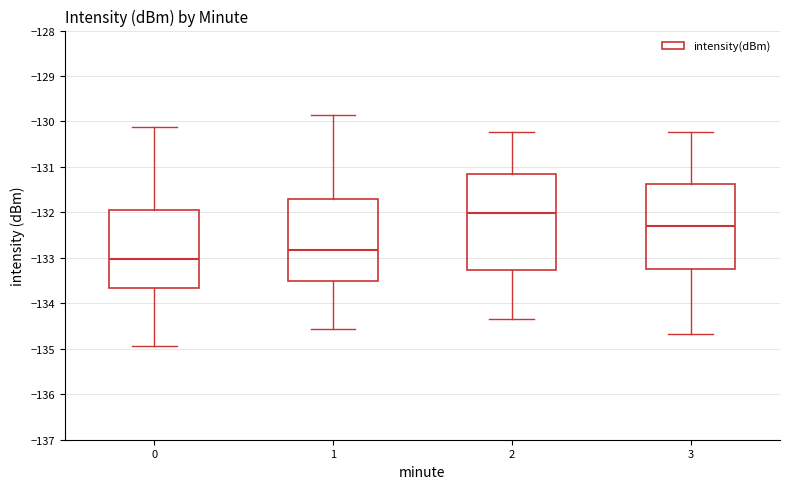

Which box's median line is the highest?

2